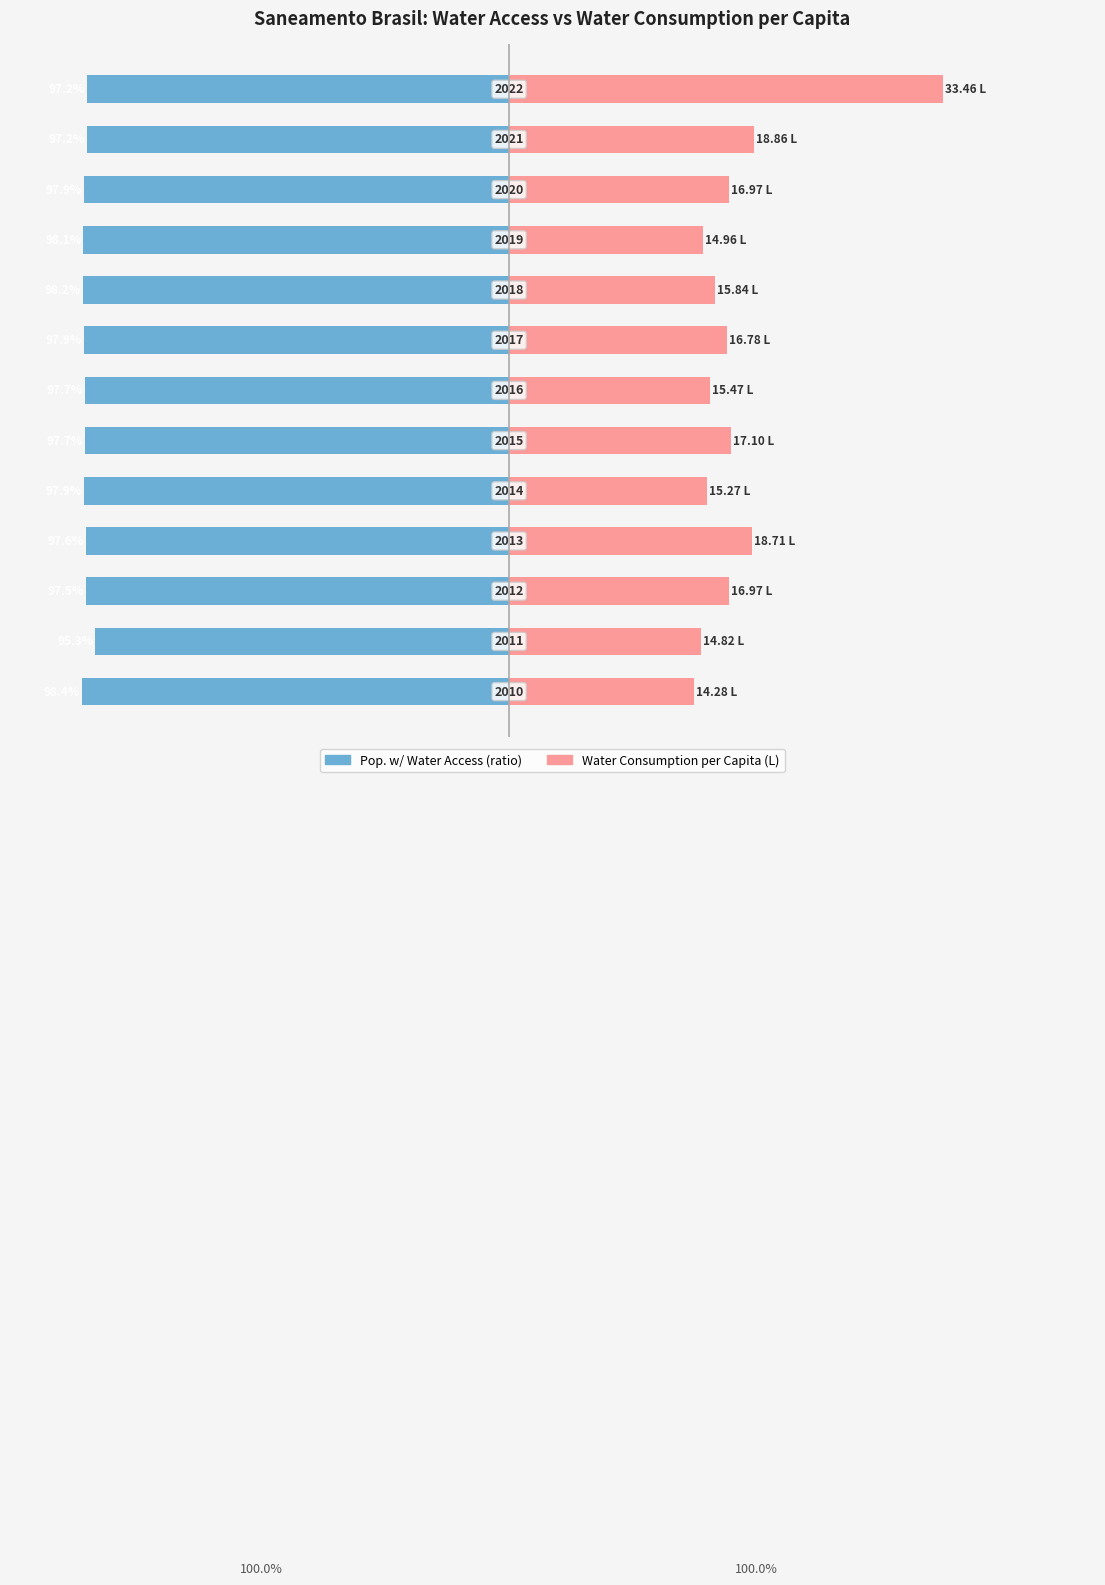

Rank the series by their maximum value, from lowest to highest.

Pop. w/ Water Access (ratio), Water Consumption per Capita (normalized)